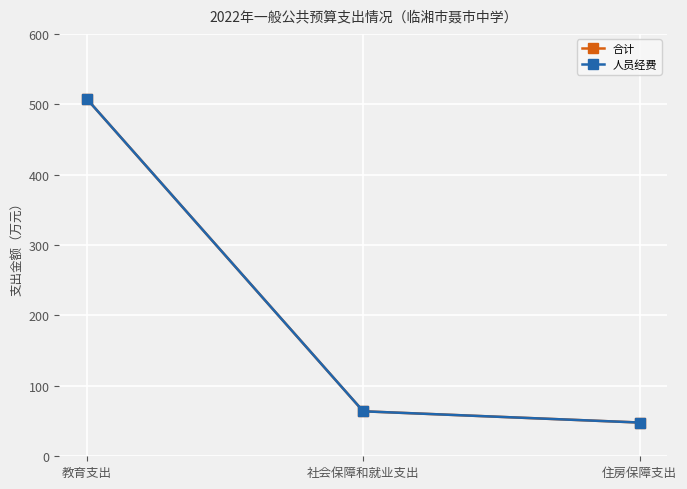

Is this an area chart (filled region under the line)?

No